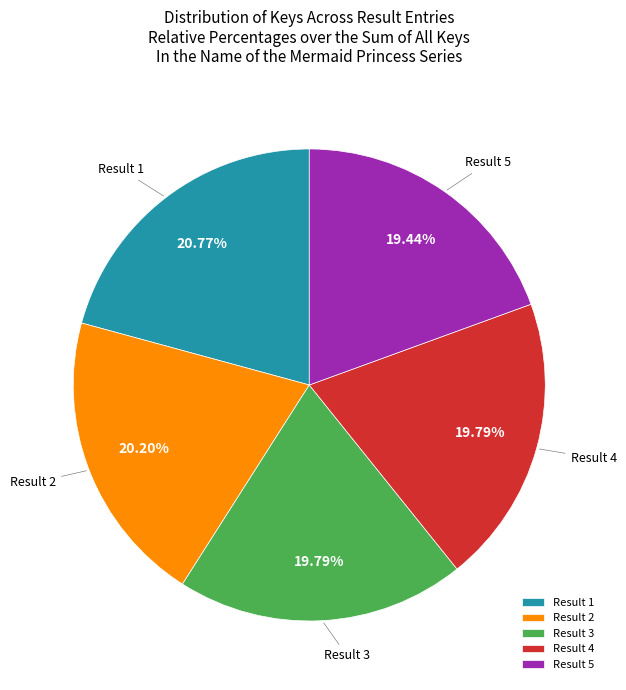

Is the sum of Result 4 and Result 1 greater than half?

No